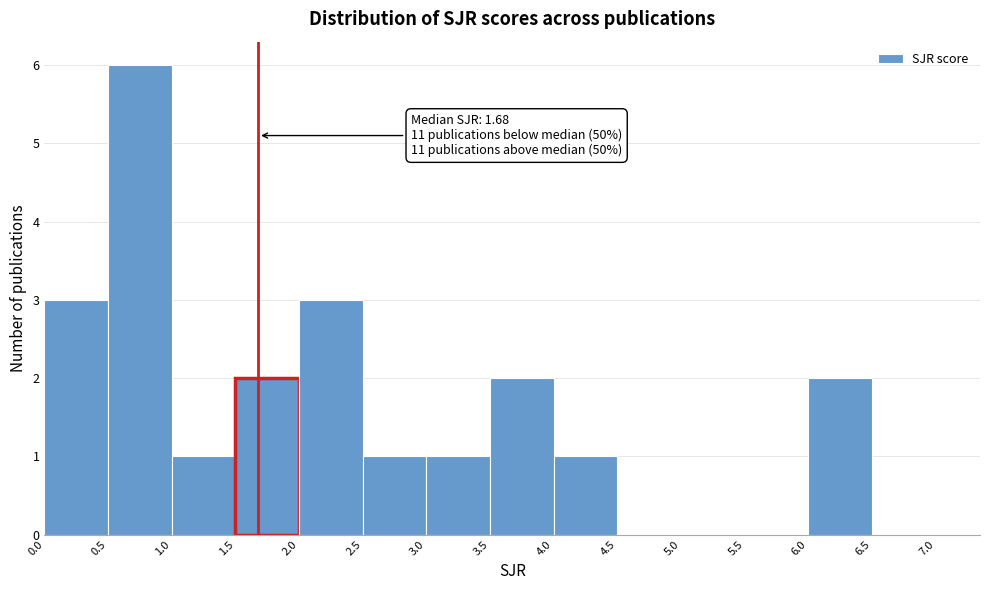

Over which range of the x-axis is the bar tallest?

0.5 to 1.0